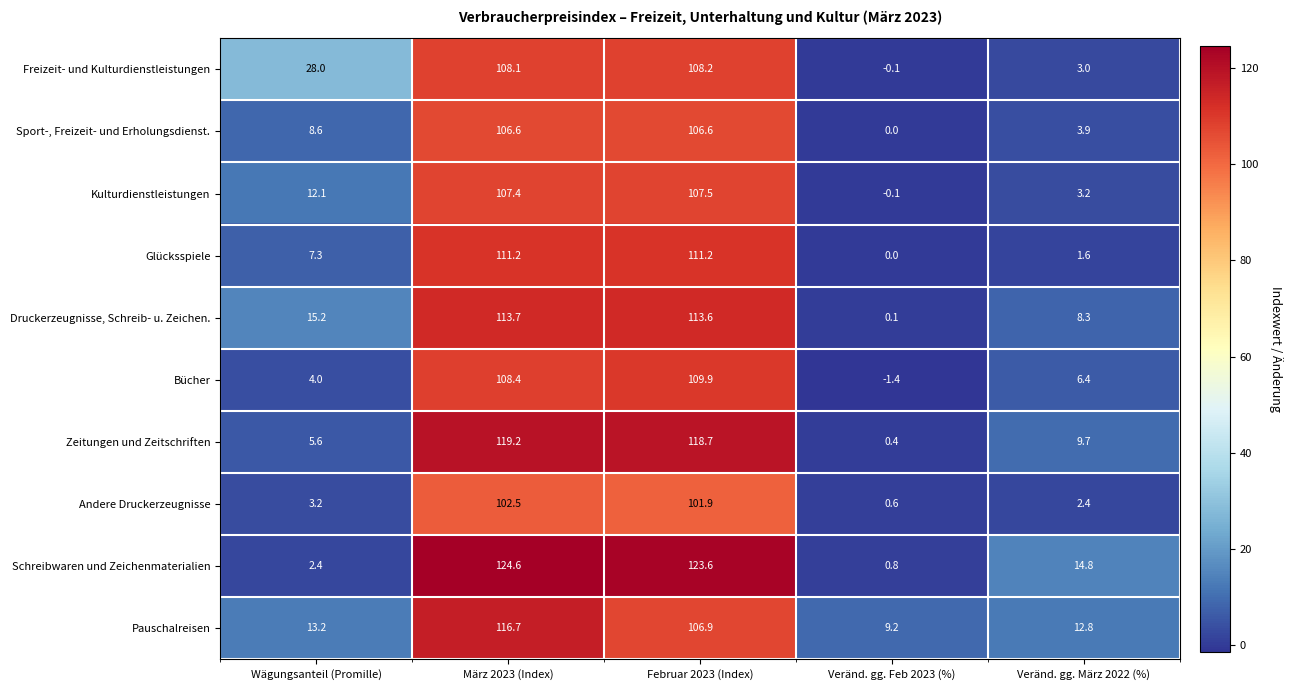

Which category has the lowest value across all series?

Veränd. gg. Feb 2023 (%)